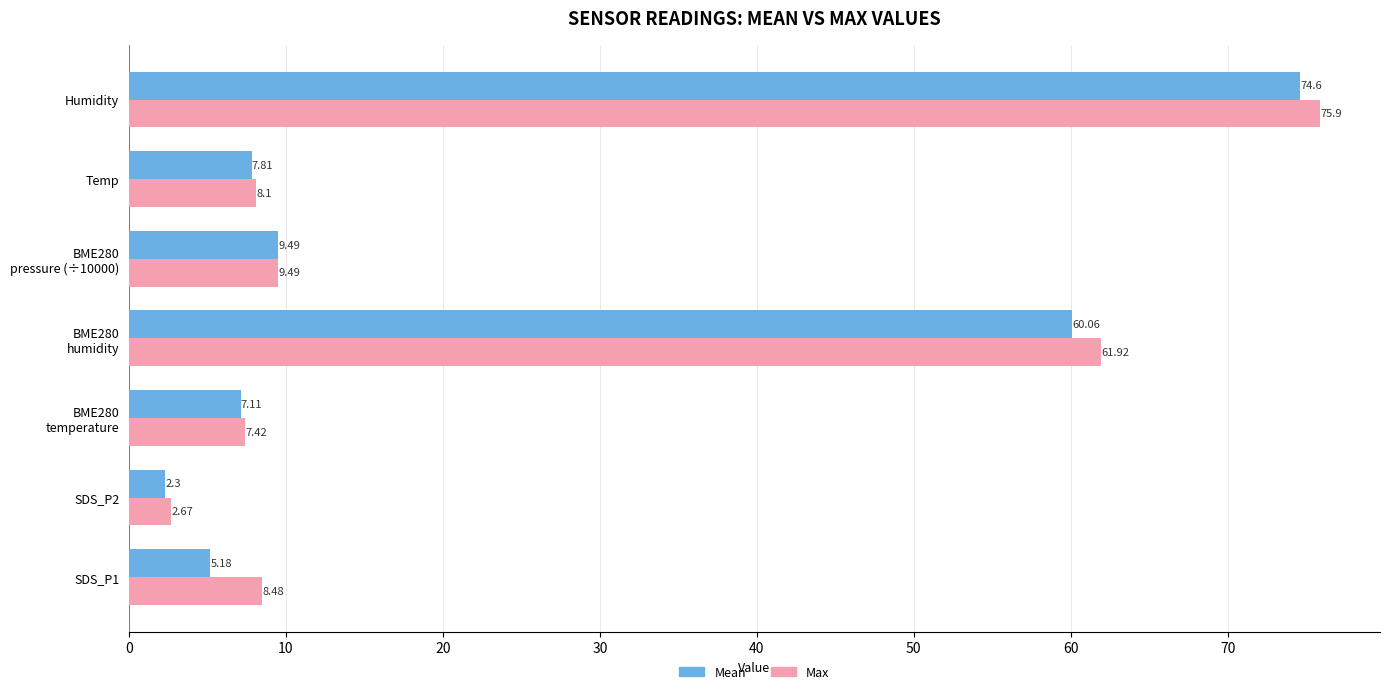

Which category has the highest value in the Max series?

Humidity